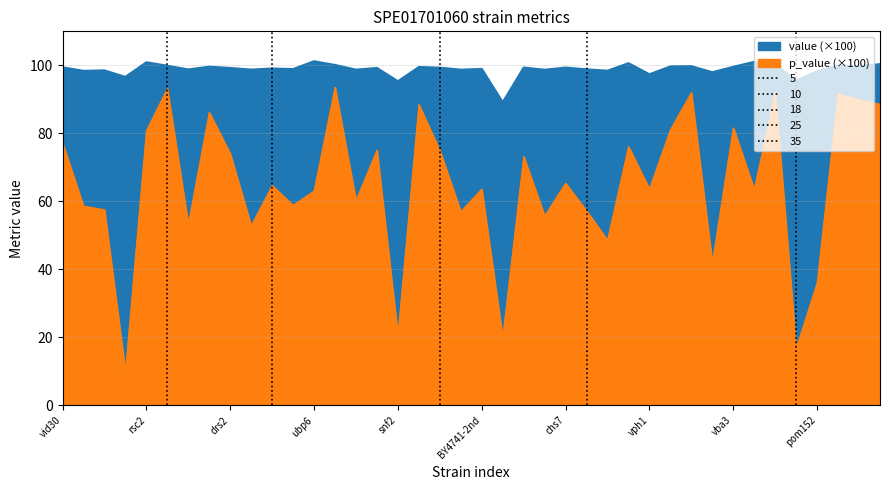

At which label does value reach its peak?

ubp6